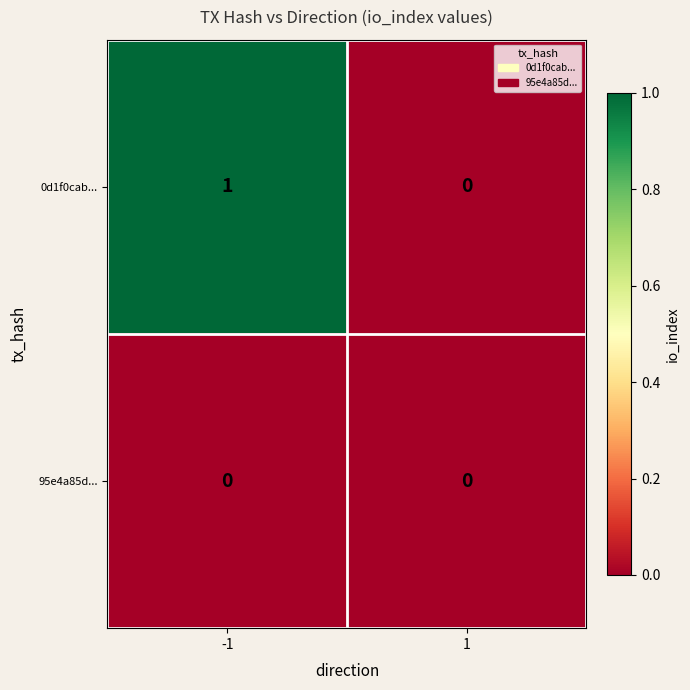

At which category is the sum across all series the highest?

-1